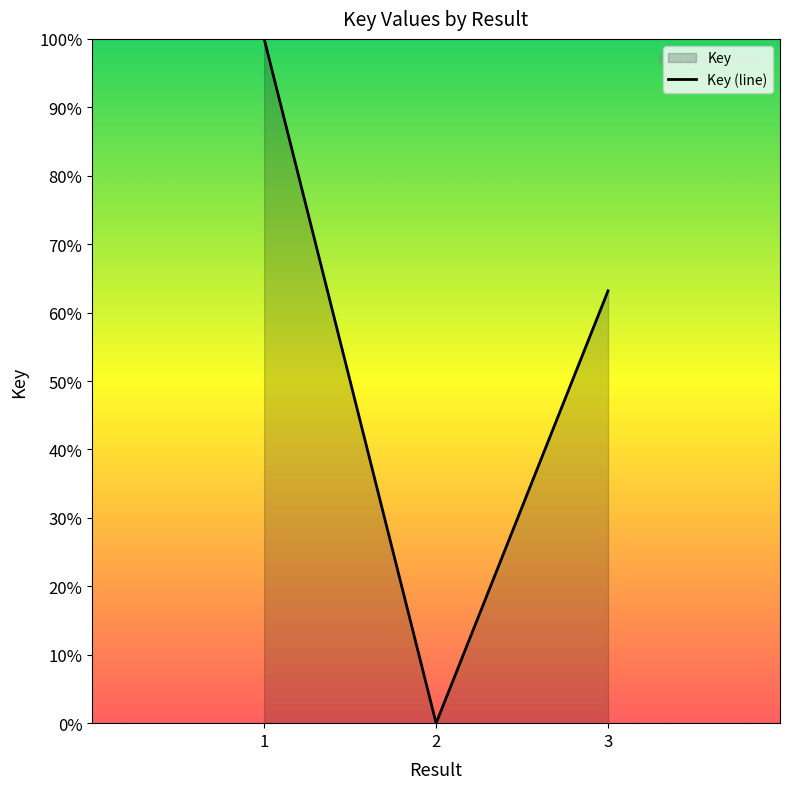

What is the difference between the maximum and minimum values?

1.0